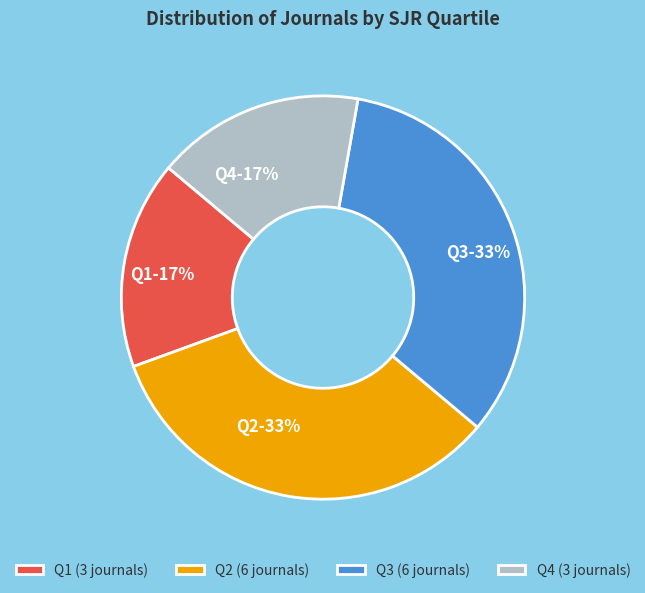

Does Q1 account for over 50% of the chart?

No